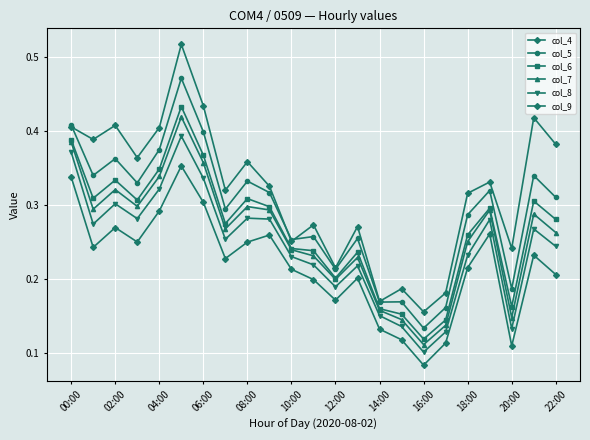

True or false: col_9 and col_7 cross at least once.

False